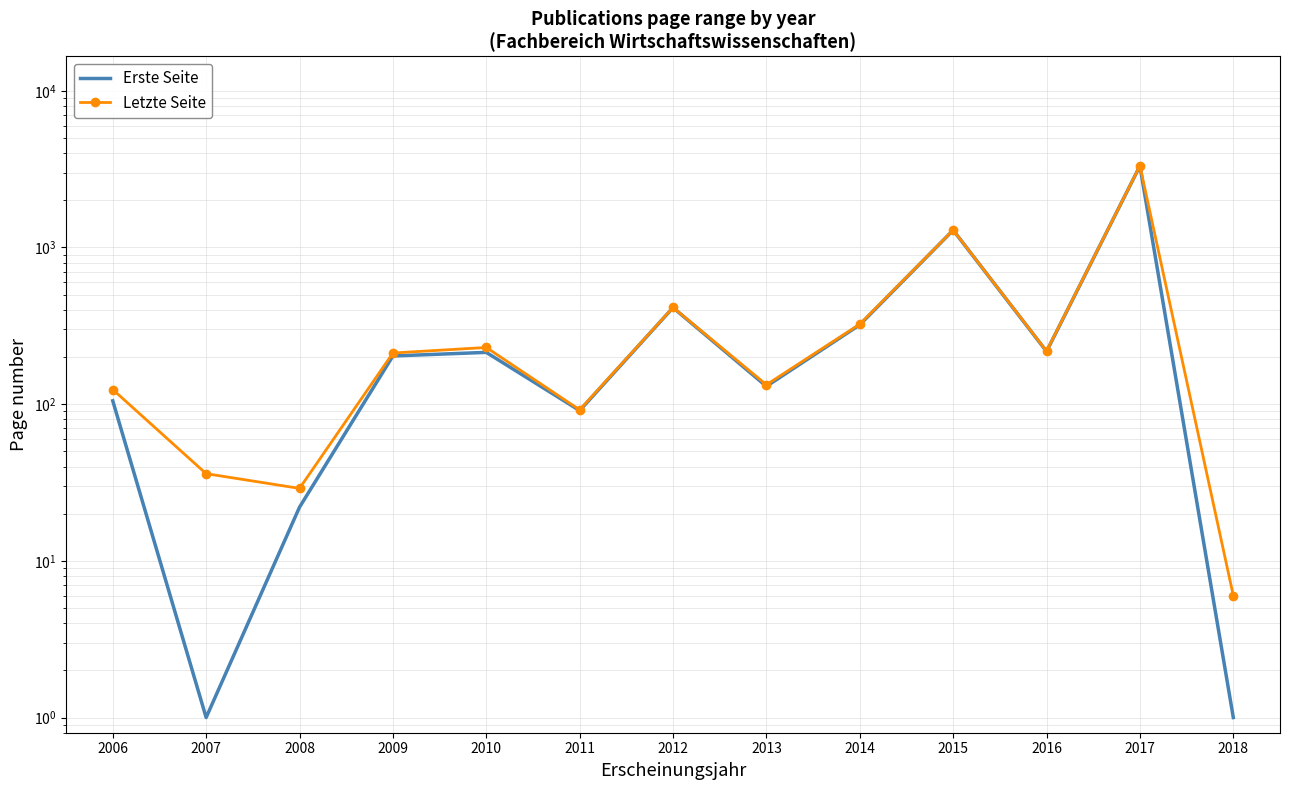

Which category has the highest value in the Erste Seite series?

2017